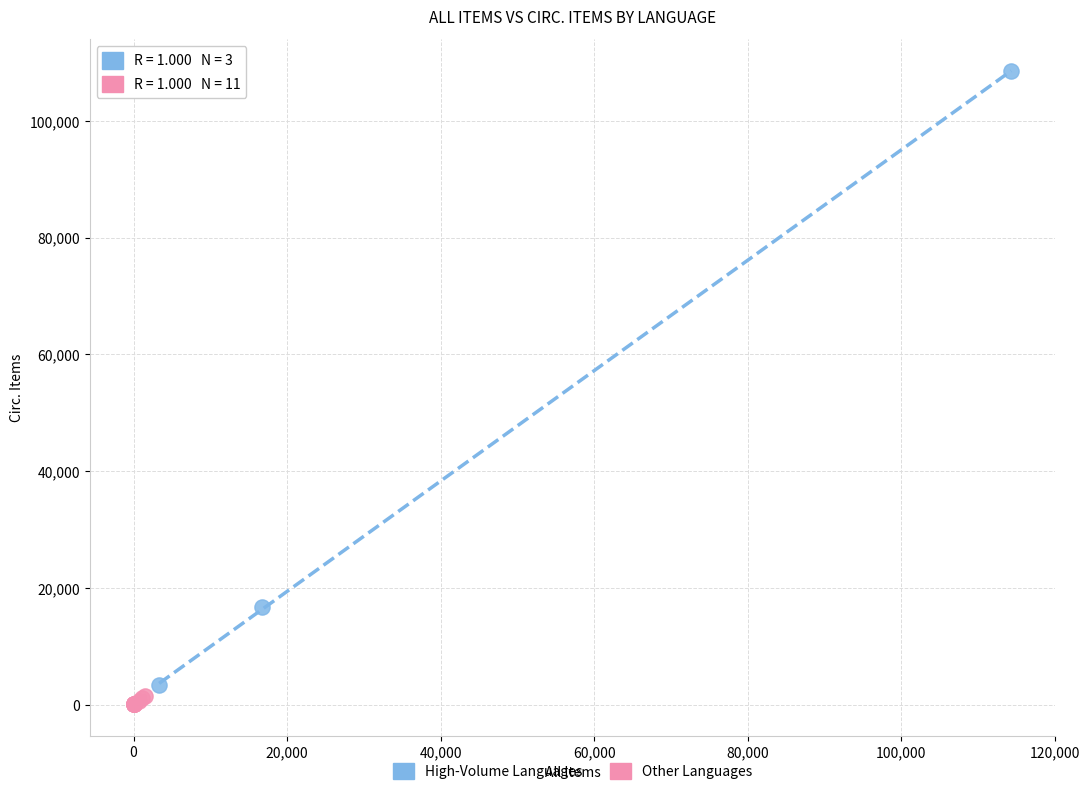

Which series has the widest spread of Y values?

High-Volume Languages